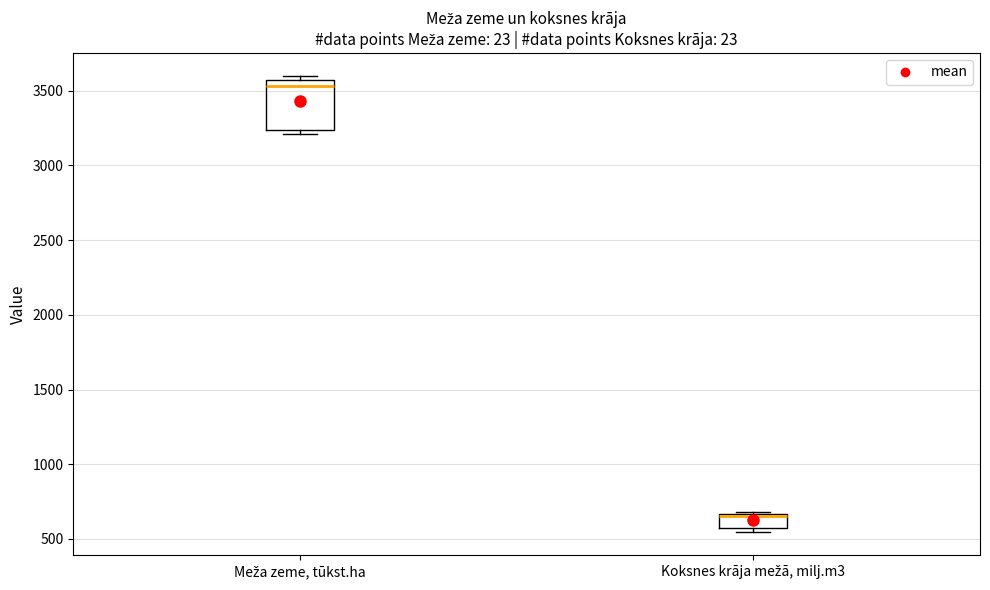

Which box has the lowest median line?

Koksnes krāja mežā, milj.m3